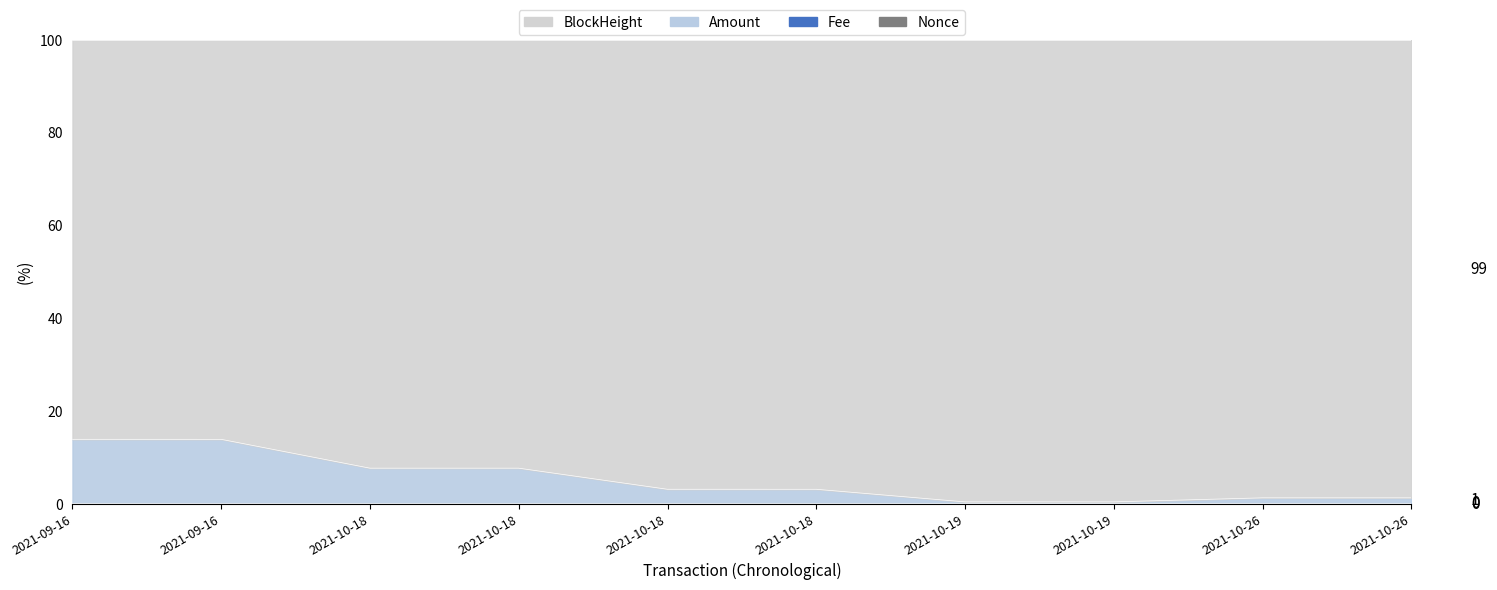

List the labels in order of Amount (norm) value, largest first.

2021-09-16, 2021-09-16, 2021-10-18, 2021-10-18, 2021-10-18, 2021-10-18, 2021-10-26, 2021-10-26, 2021-10-19, 2021-10-19